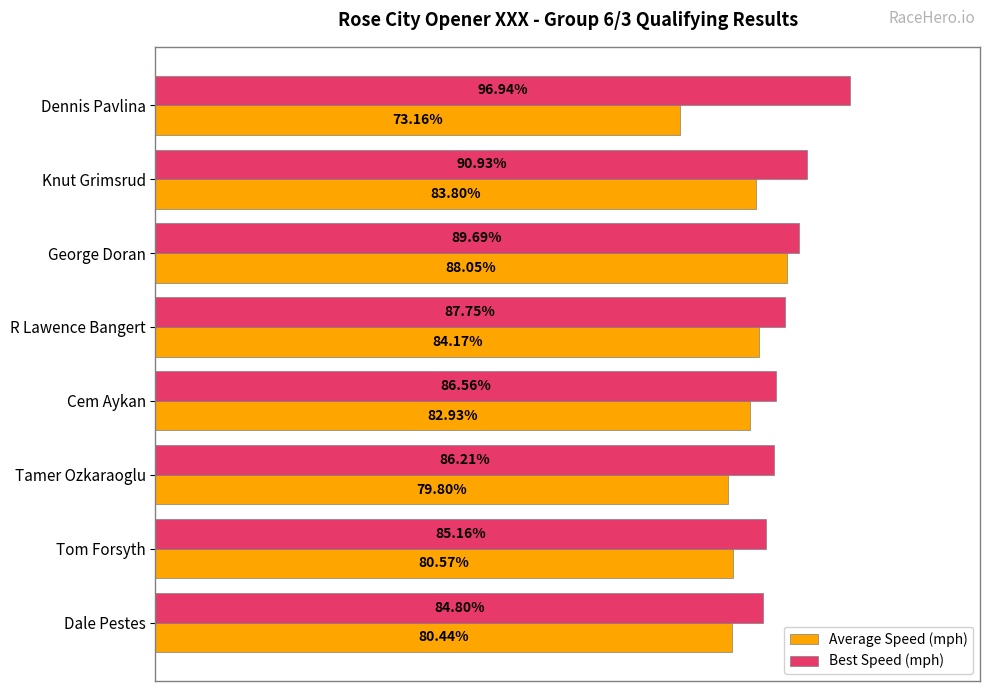

Between George Doran and Tamer Ozkaraoglu, which series saw the biggest shift?

Average Speed (mph)